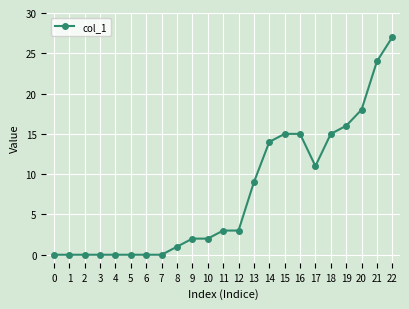

How many lines are shown in the chart?

1